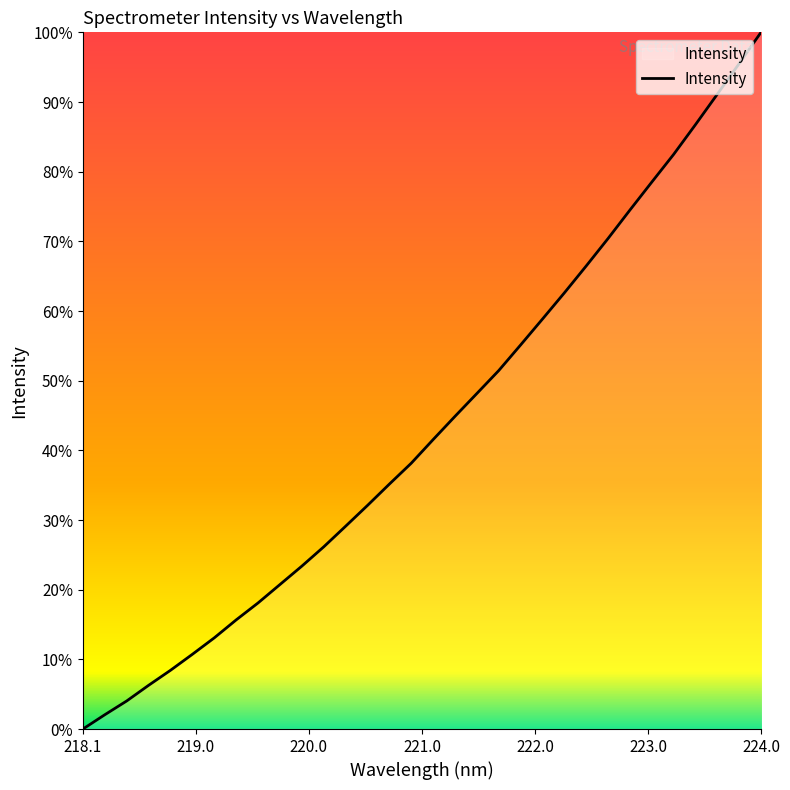

Does the chart display data point markers on the line(s)?

No